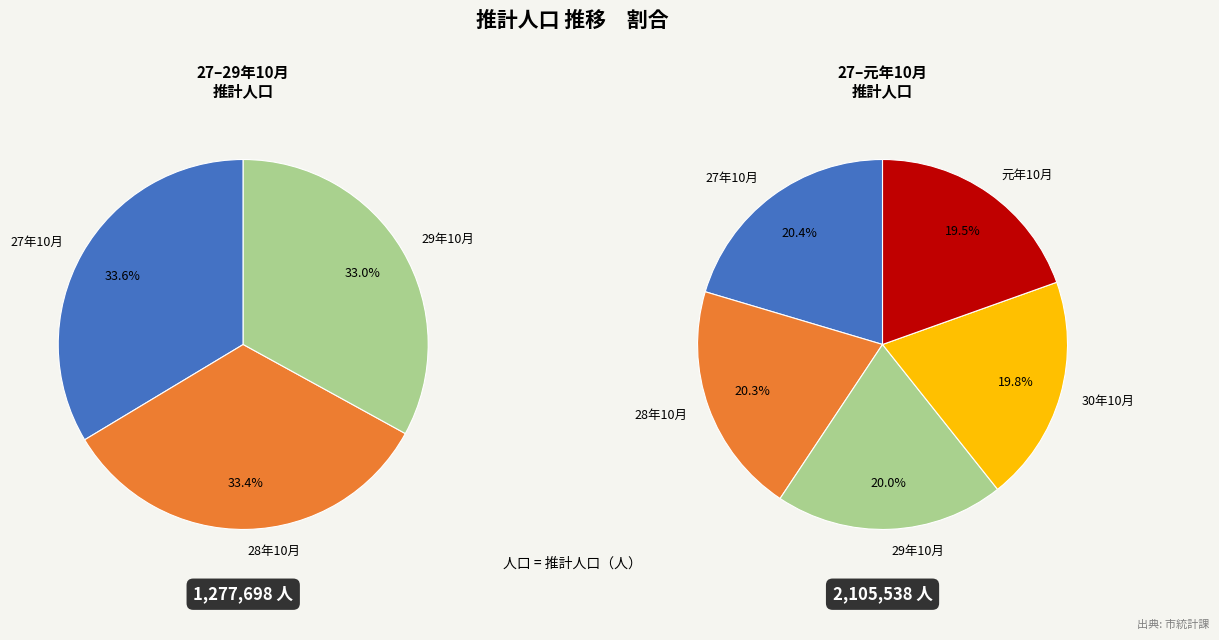

How many slices are in this pie chart?

5